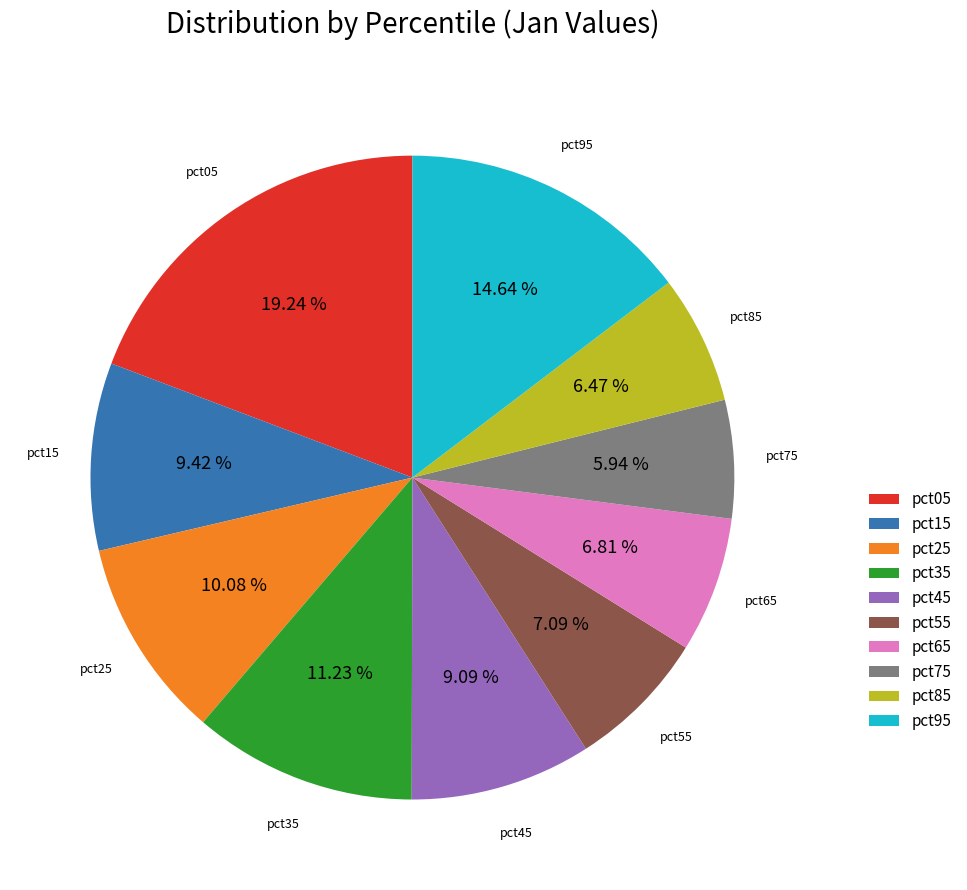

To the nearest percent, what is the difference between the largest and smallest slice percentages?

13%